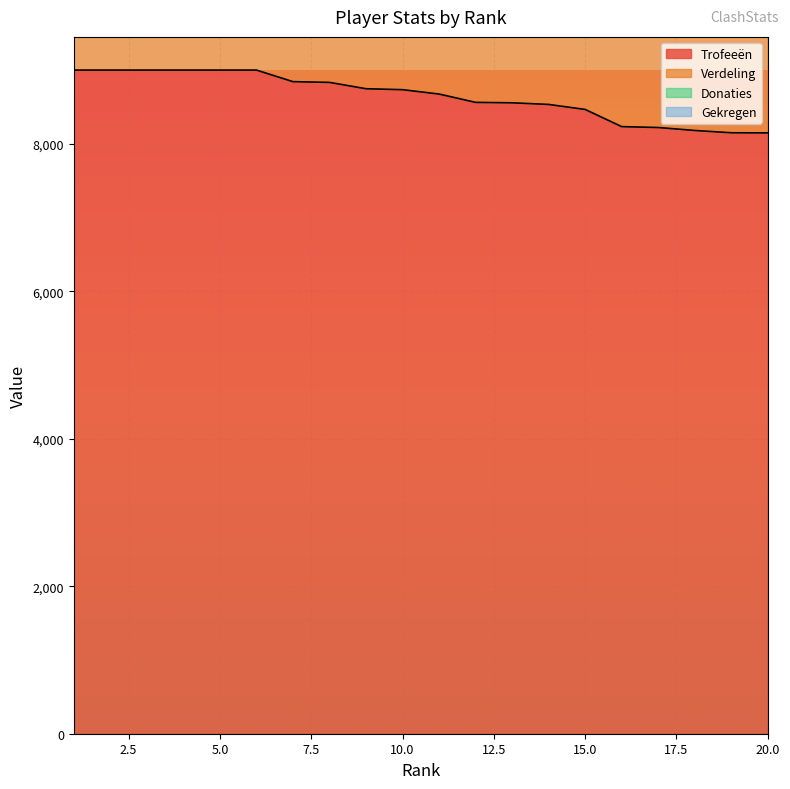

The Trofeeën series shows 12455 at 6. True or false?

False